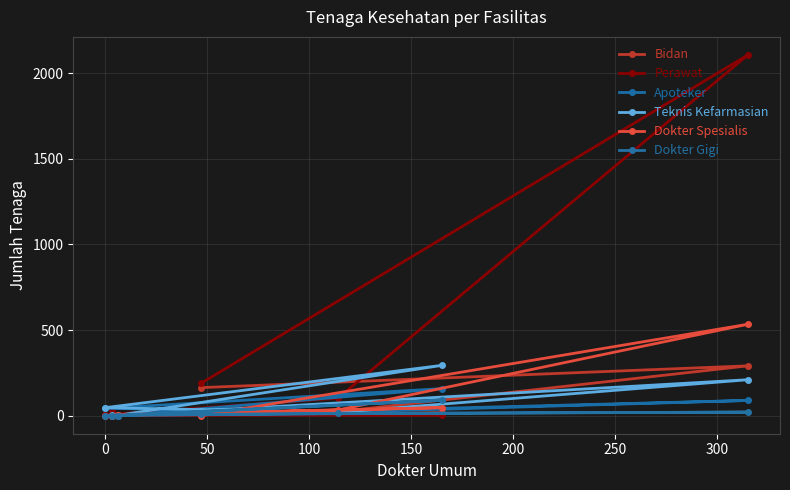

How many interior local peaks does the Teknis Kefarmasian series have?

2